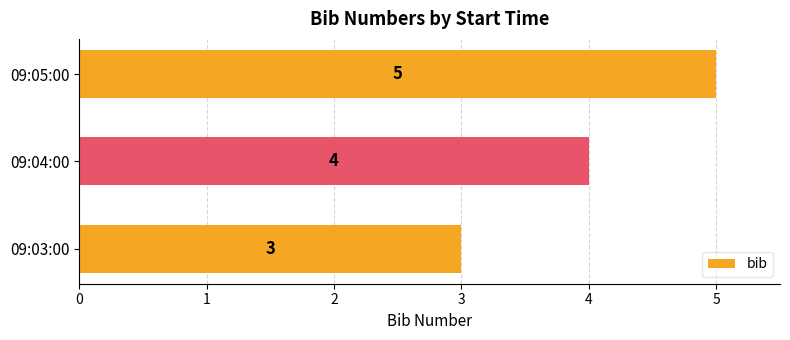

List the labels in order of value, smallest first.

09:03:00, 09:04:00, 09:05:00